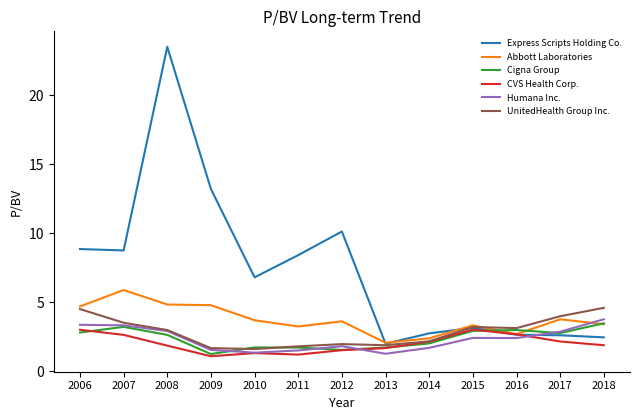

What is the approximate value of UnitedHealth Group Inc. at 2010?

1.6